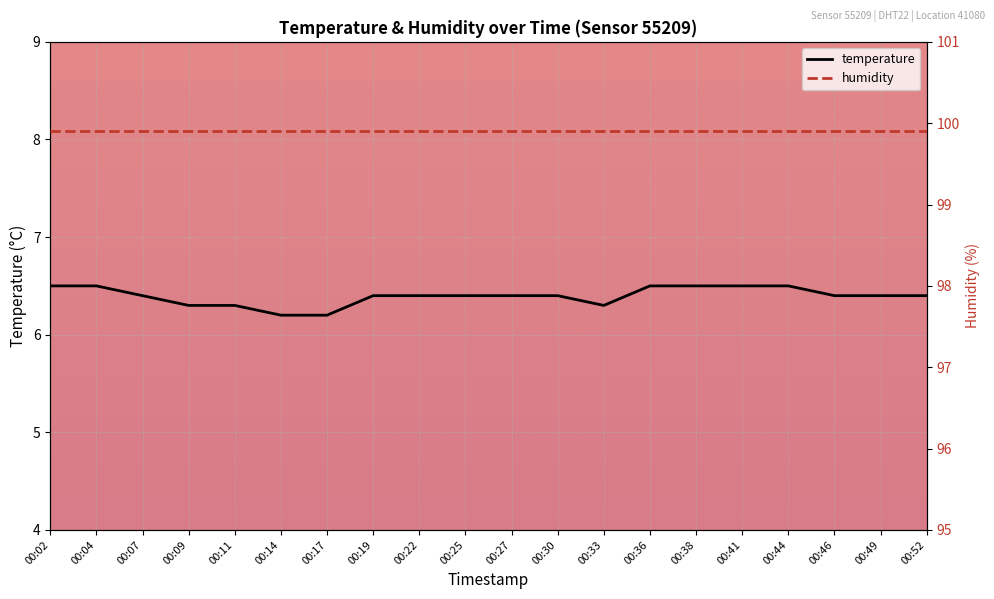

Which series has the largest range (max minus min)?

temperature